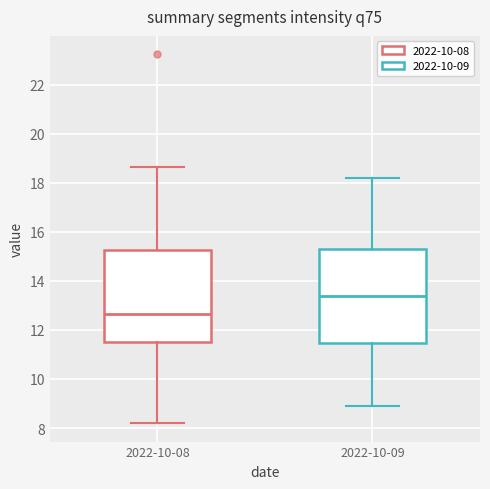

Reading left to right, transcribe this box plot: for each box, give where its median line is, the range the box spans, and where its two whiskers end, as read against the y-axis. The values are not printed on the chart, so give them approximately, as read against the axis.

2022-10-08: median 12.6, box 11.4 to 15.2, whiskers 8.2 to 18.6
2022-10-09: median 13.4, box 11.4 to 15.4, whiskers 9.0 to 18.2